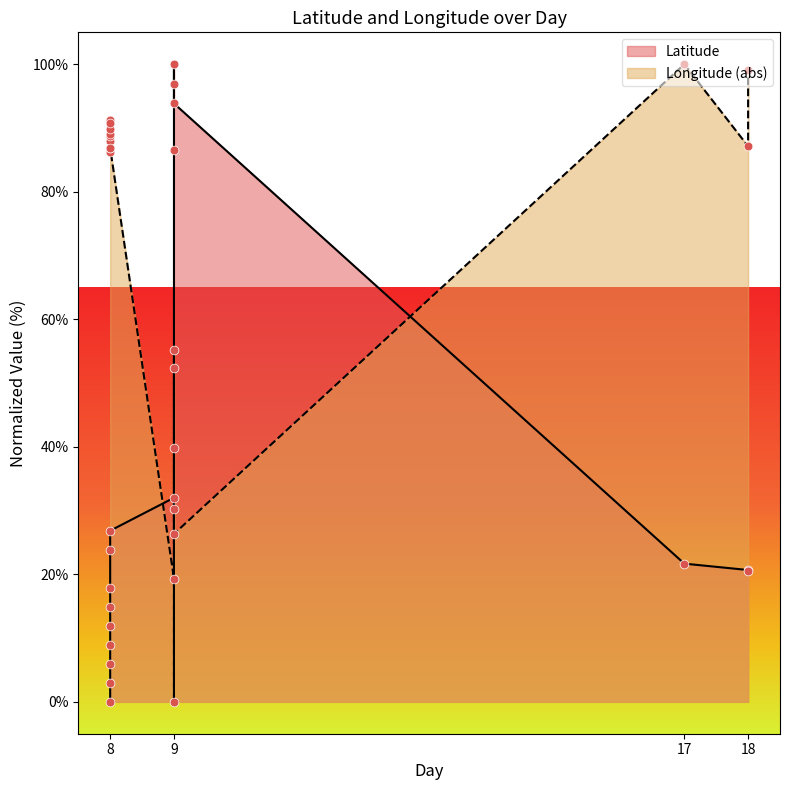

What is the change in value from 8 to 17?

+21.7